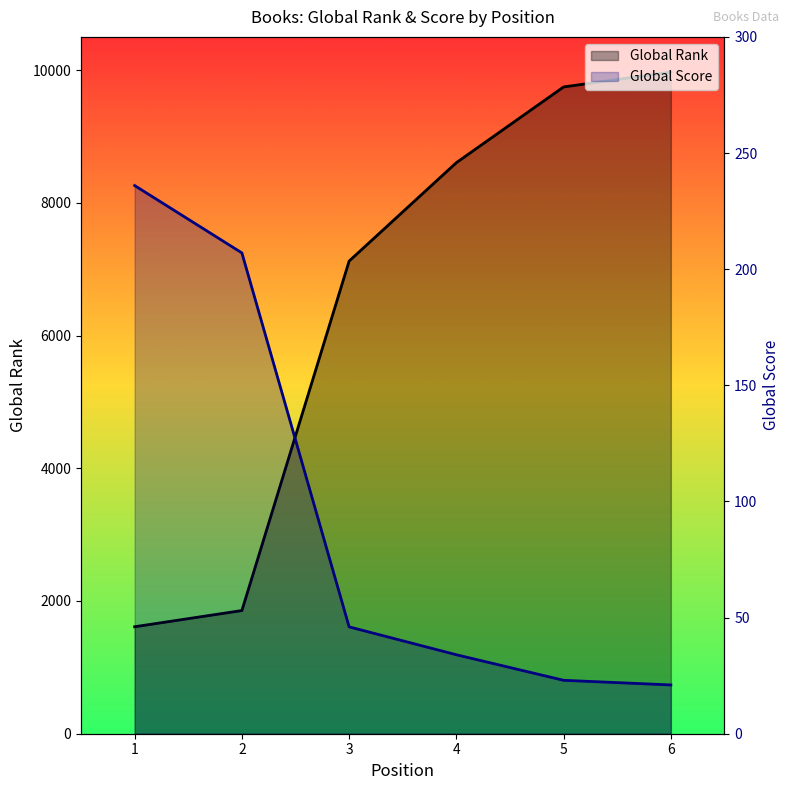

At which category is the sum across all series the highest?

6